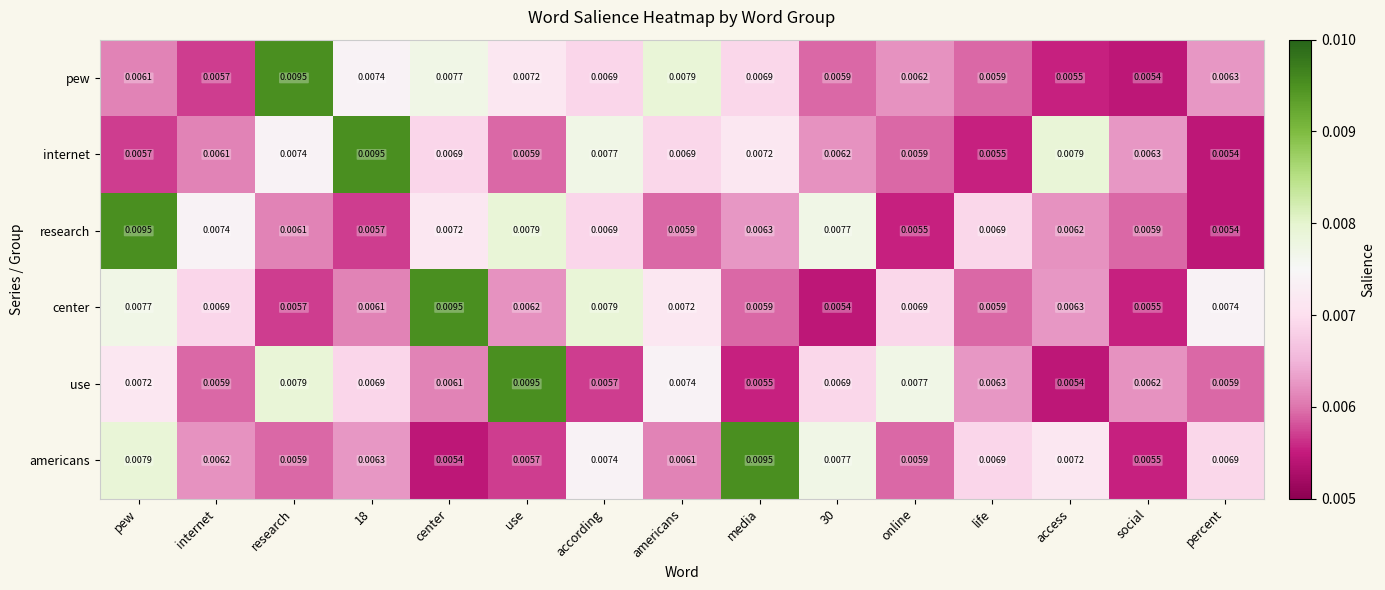

Where is pew nearest to the value 0?

social